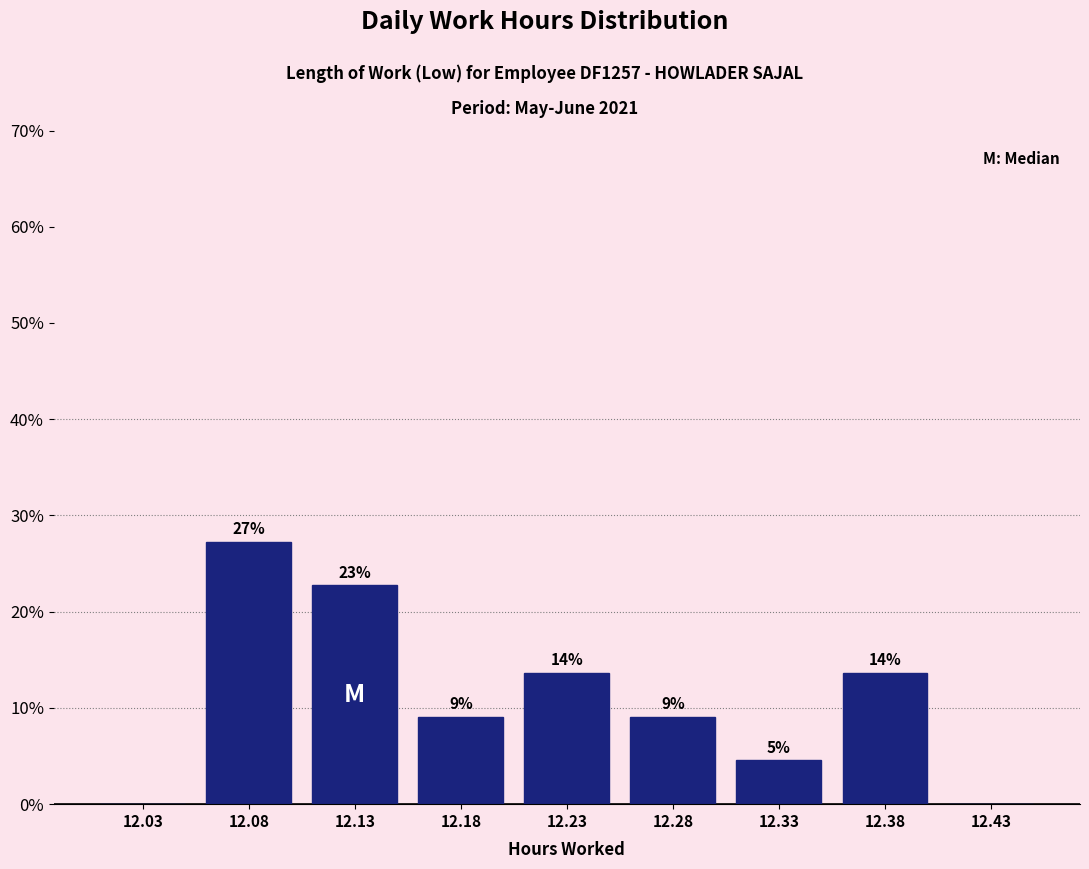

Are the bars horizontal?

No